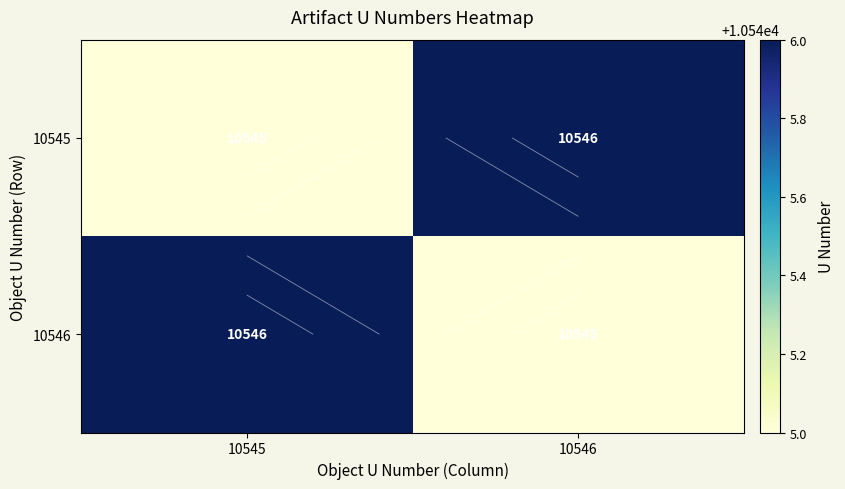

Which has a higher value, 10545 or 10546?

10546